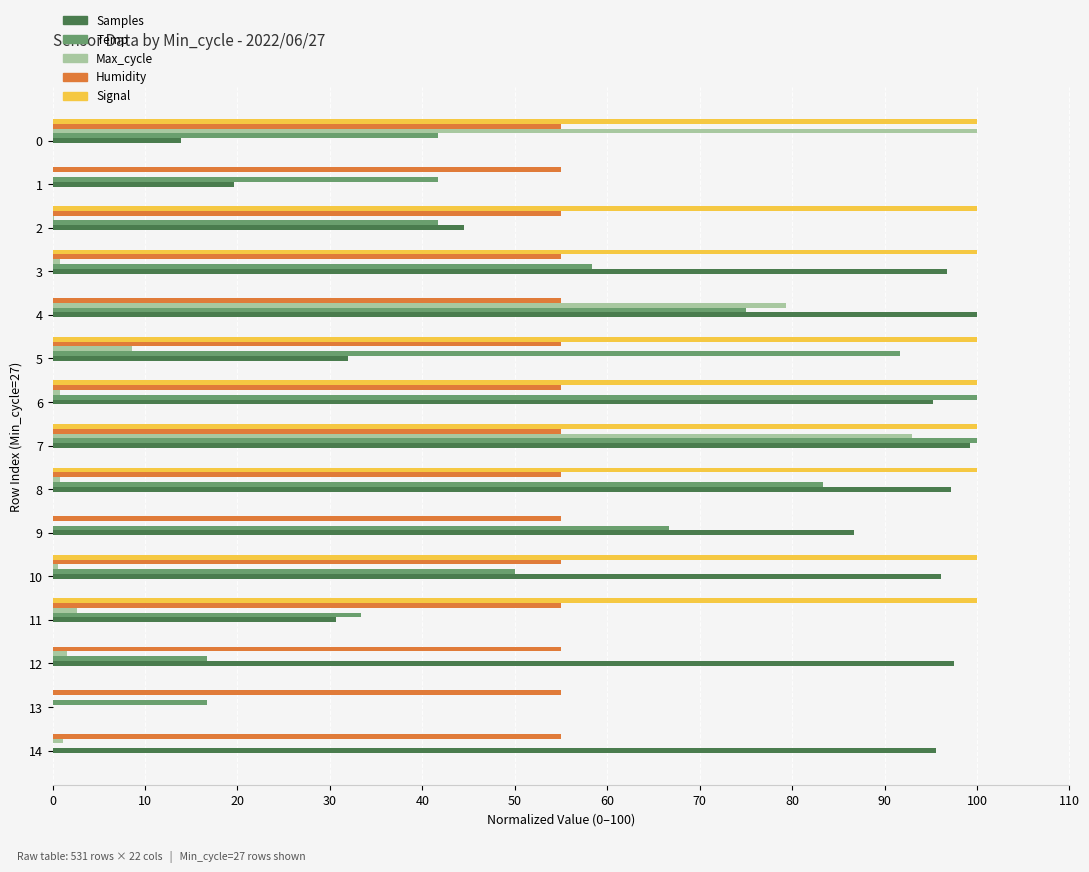

What is the sum of all Samples values?

1005.2